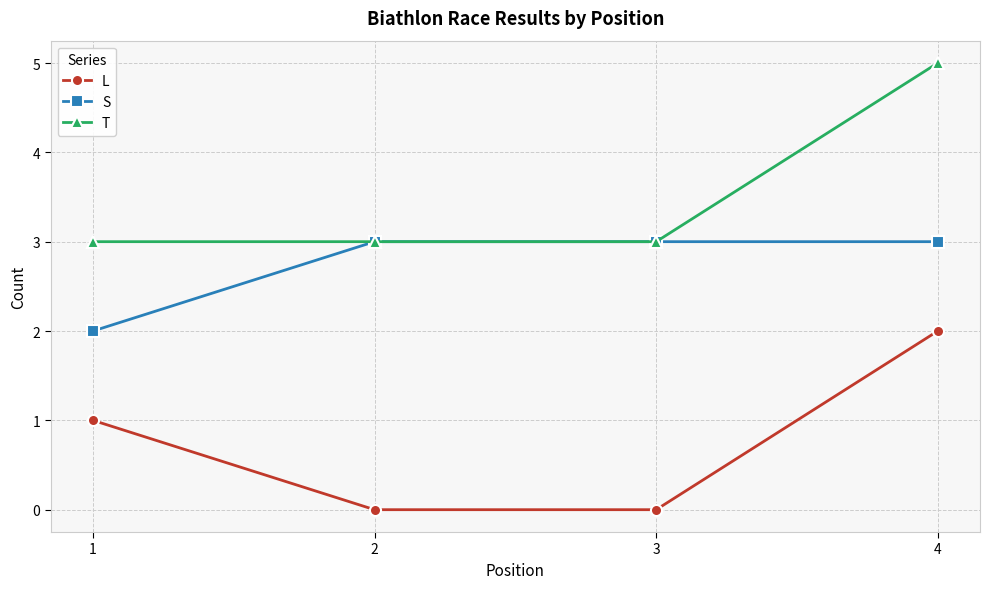

The S series shows 3 at 1. True or false?

False